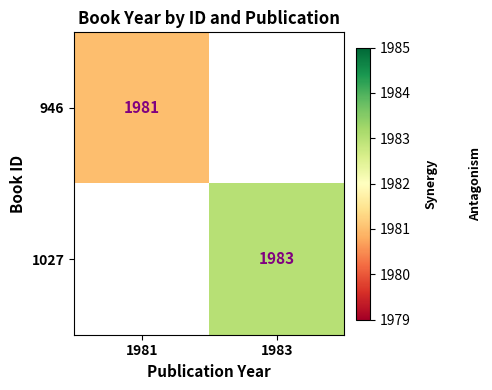

What is the smallest value displayed?

1981.0